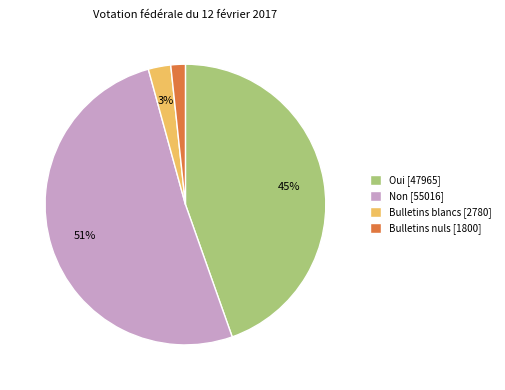

To the nearest percent, what is the difference between the largest and smallest slice percentages?

49%